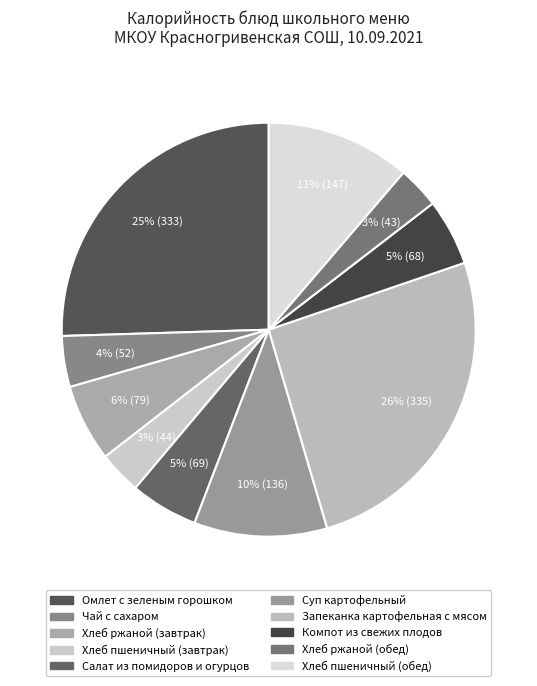

To the nearest percent, what is the difference between the Хлеб пшеничный (завтрак) and Омлет с зеленым горошком slice percentages?

22%